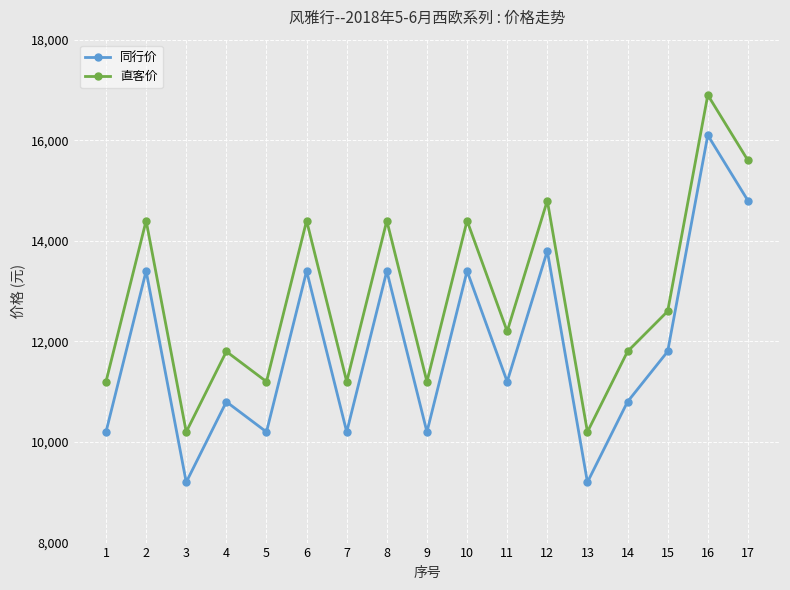

Which series has the widest spread of values?

同行价